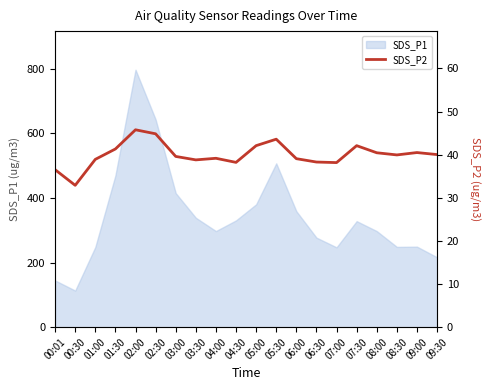

How many data points does each series have?

20